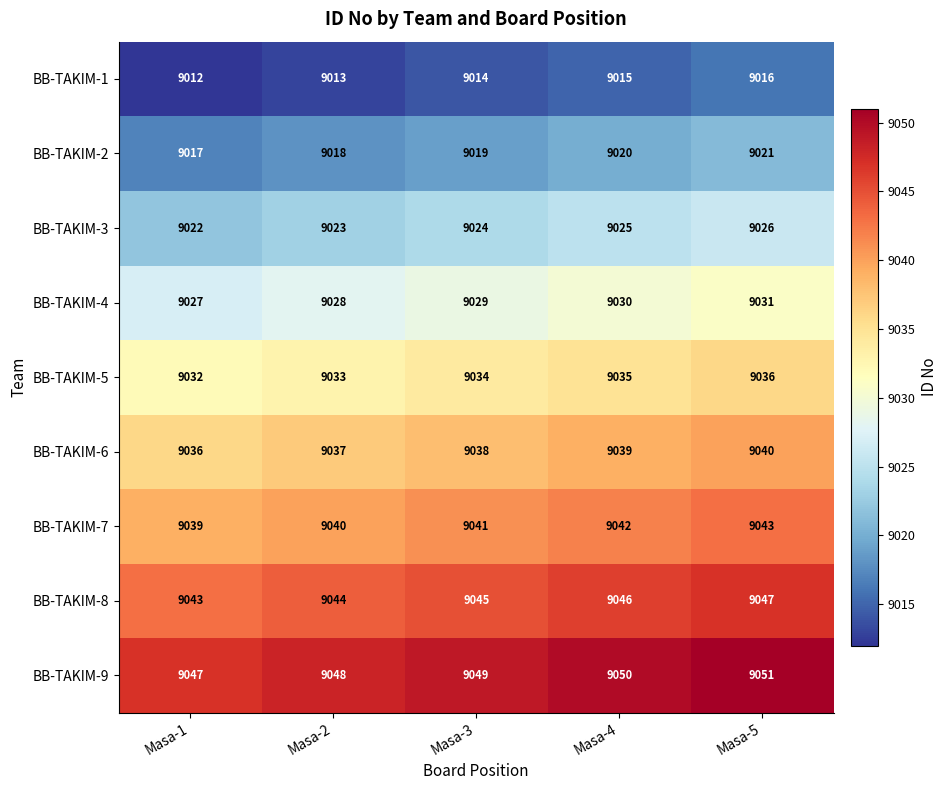

What is the difference between the maximum and minimum values in the BB-TAKIM-7 series?

4